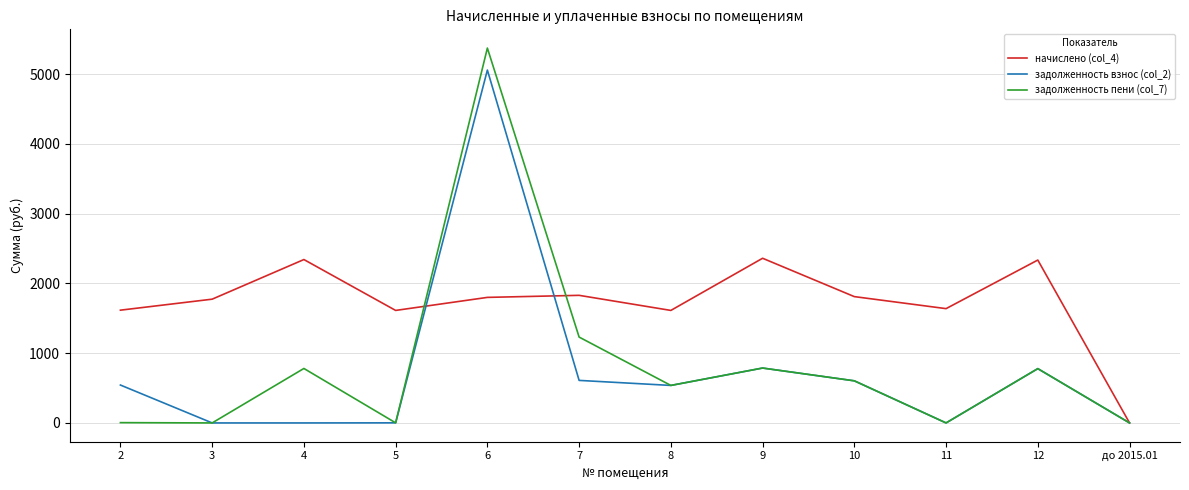

What is the spread (max minus min) of values at 11?

1638.7